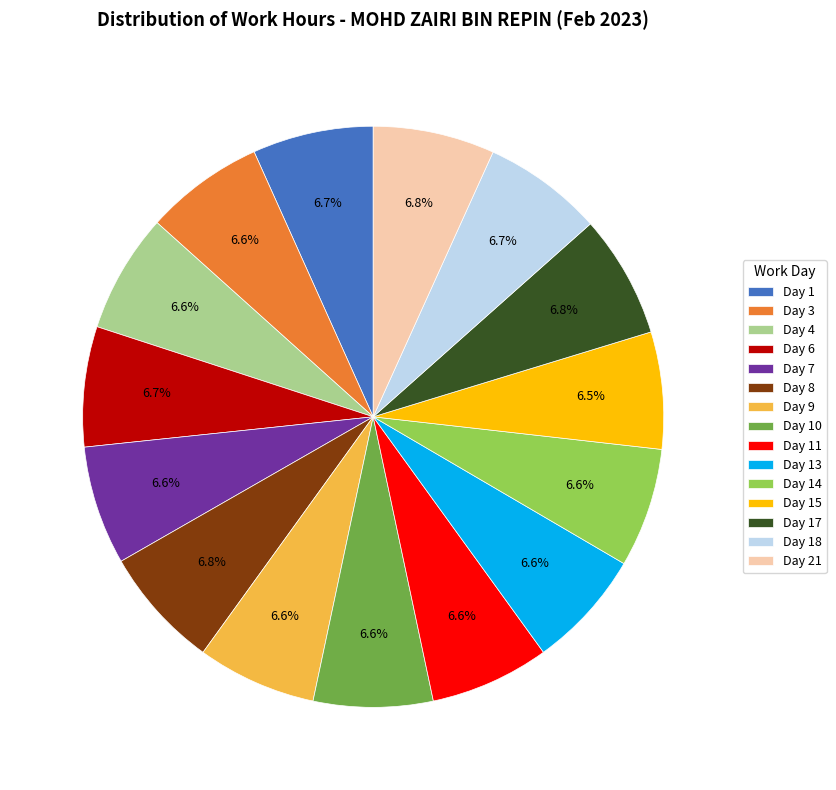

To the nearest percent, what portion does Day 9 represent?

7%